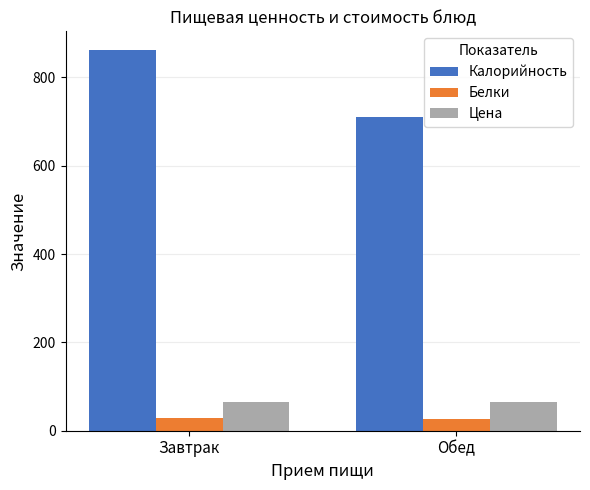

The Калорийность series shows 861.0 at Завтрак. True or false?

True